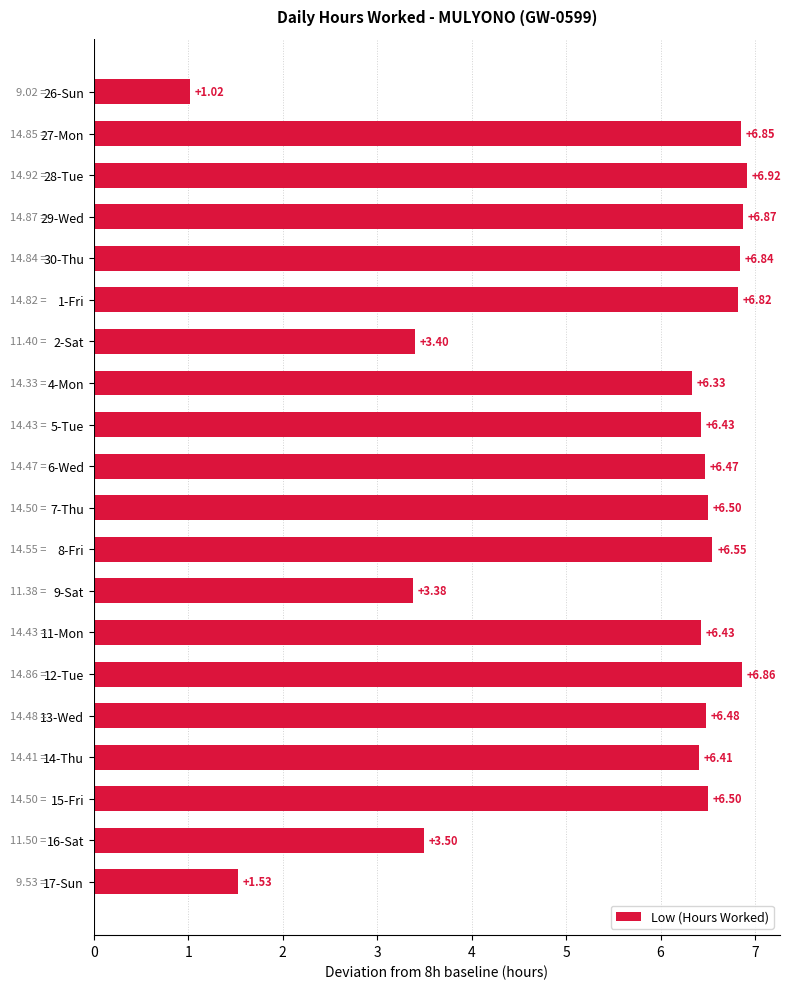

Between 16-Sat and 9-Sat, which is larger?

16-Sat